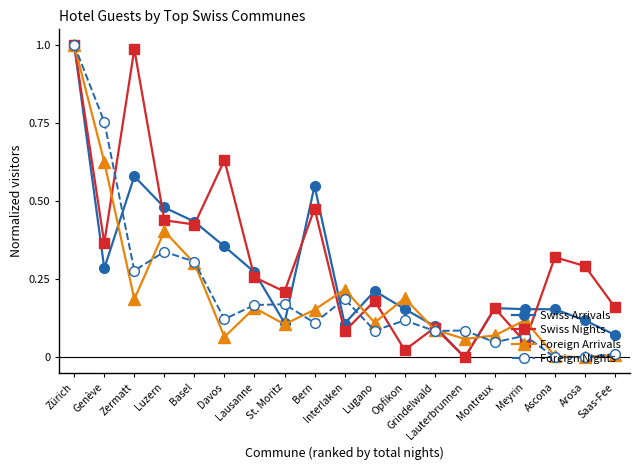

Which series has the largest total across all categories?

Swiss Nights